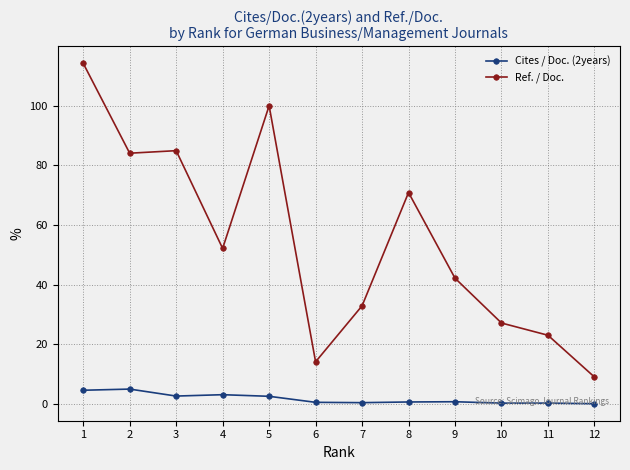

What is the difference between the Cites / Doc. (2years) values at 2 and 1?

0.4